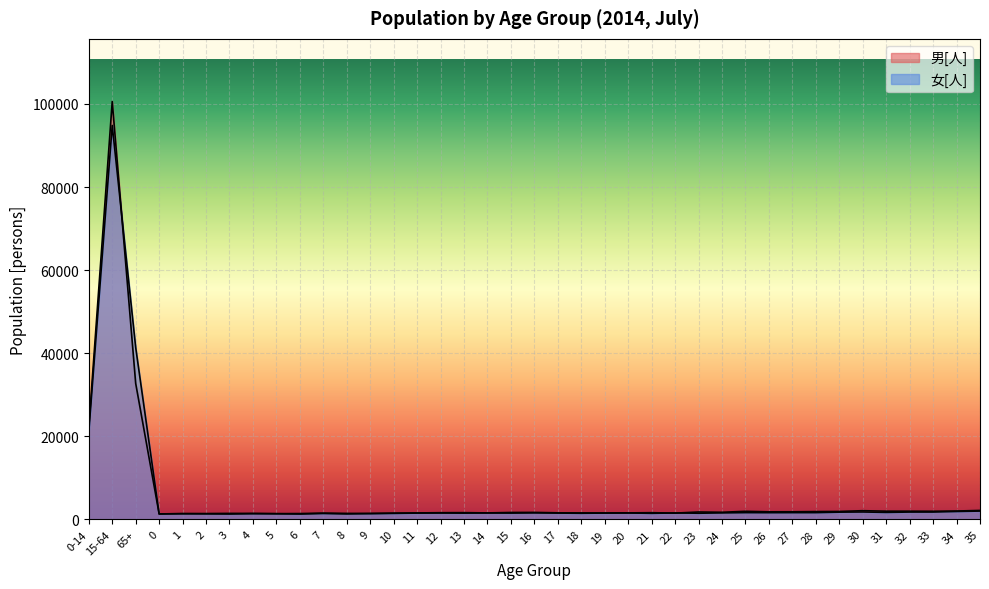

At which category does the chart reach its peak across all series?

15-64